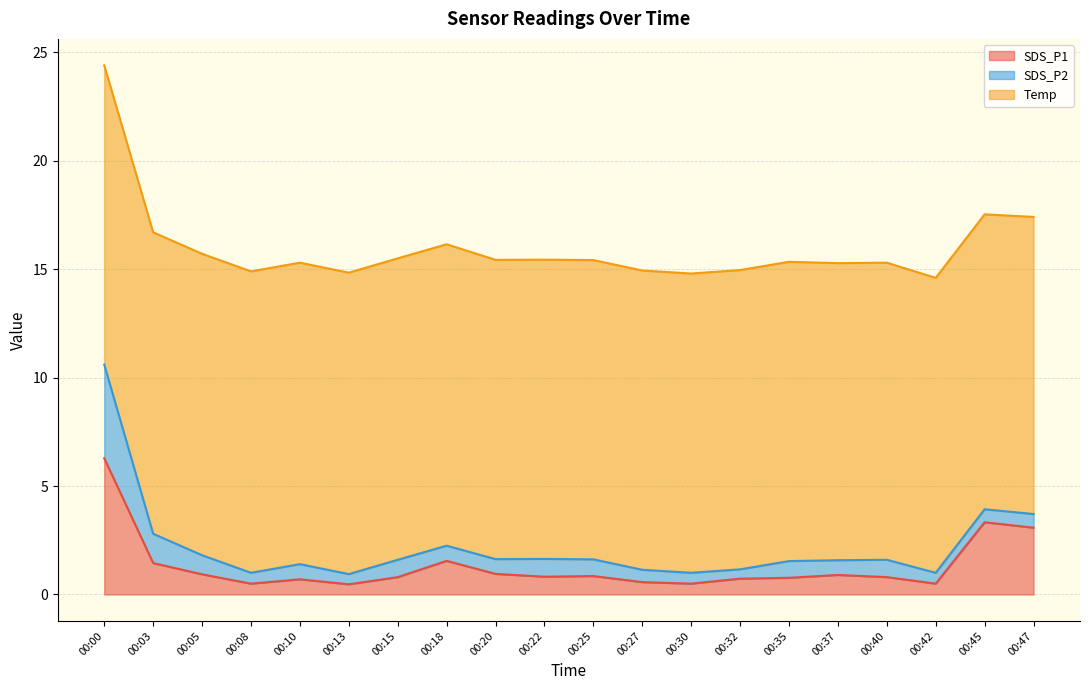

Does the chart display data point markers on the line(s)?

No